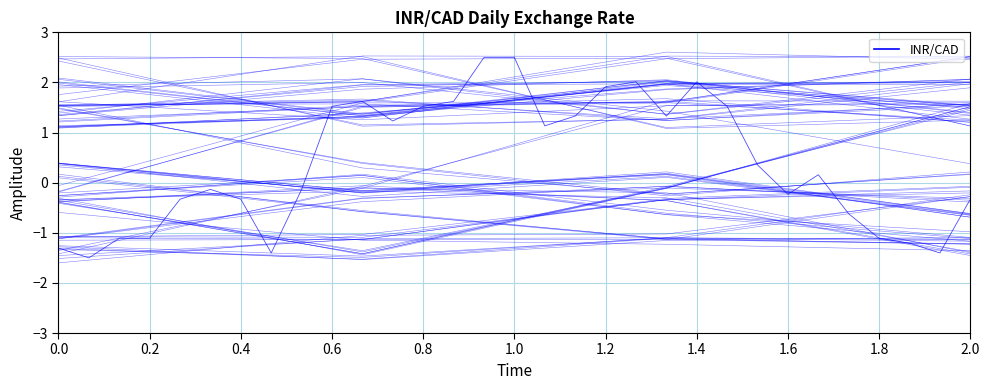

How many interior local valleys (lower than both neighbors) does the data have?

1